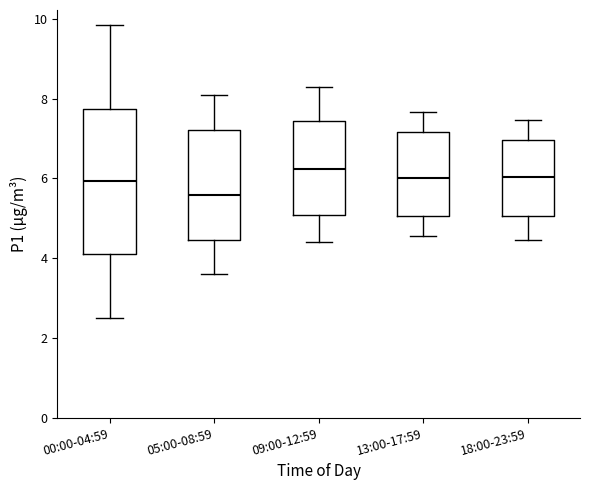

Which box has the lowest median line?

05:00-08:59